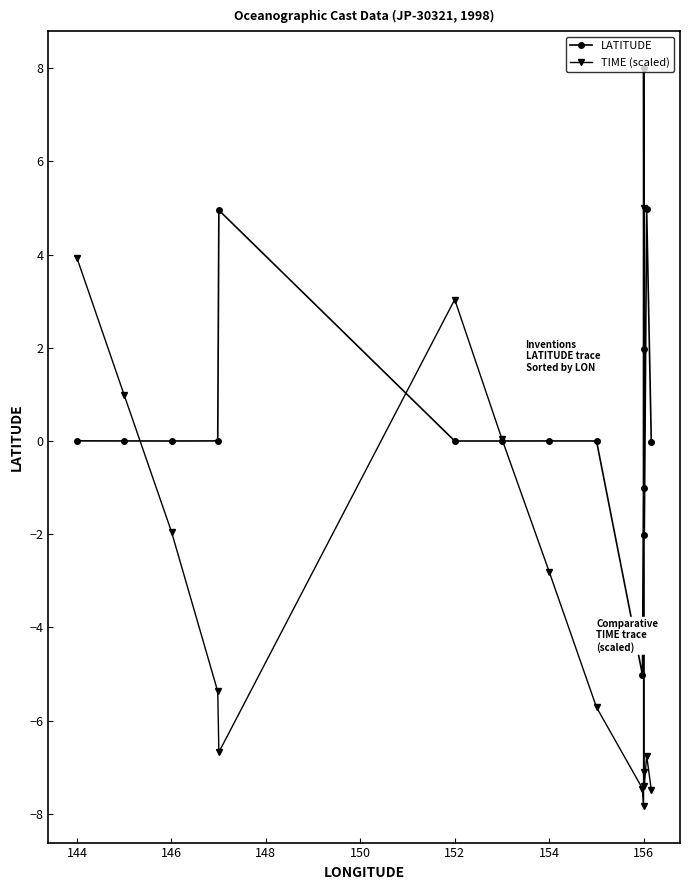

What is the value of the TIME (scaled) point at the 5th from the left?

-6.7